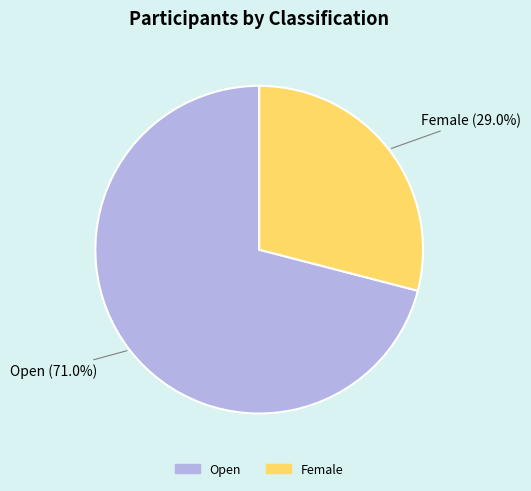

To the nearest percent, what is the difference between the Open and Female slice percentages?

42%